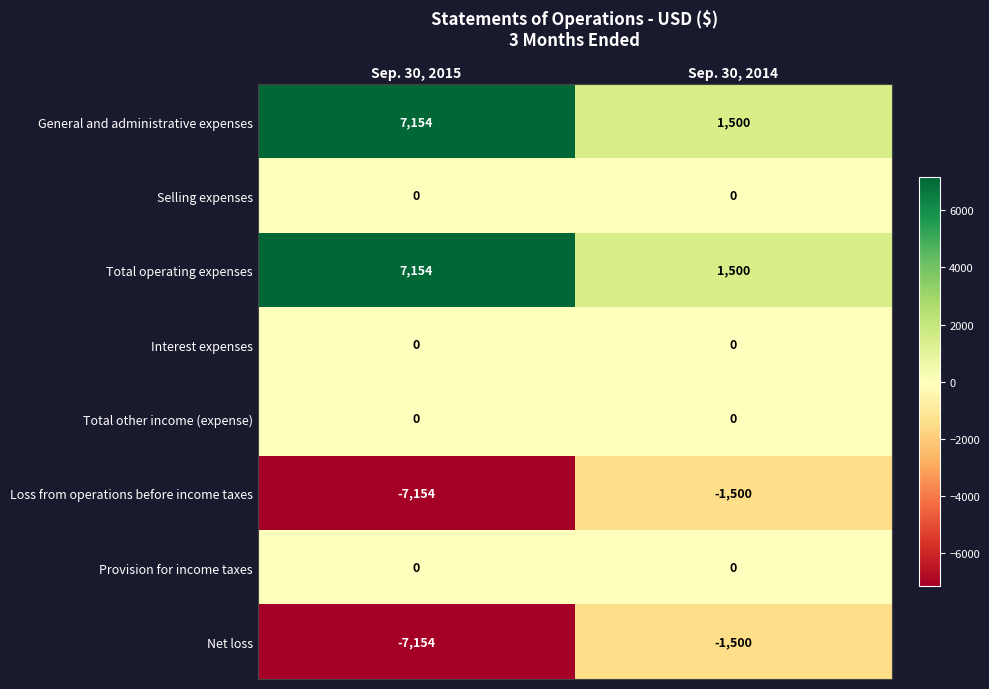

True or false: Total operating expenses has a value of 1500 at Sep. 30, 2014.

True